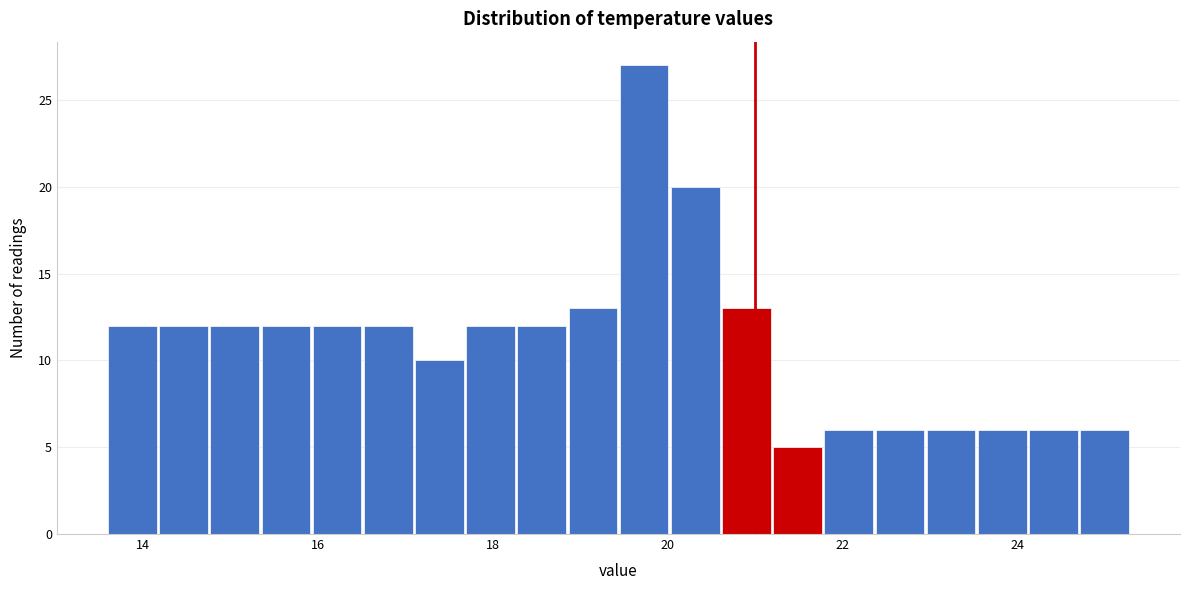

Read against the x-axis, roughly where is the centre of the tallest bar?

19.8